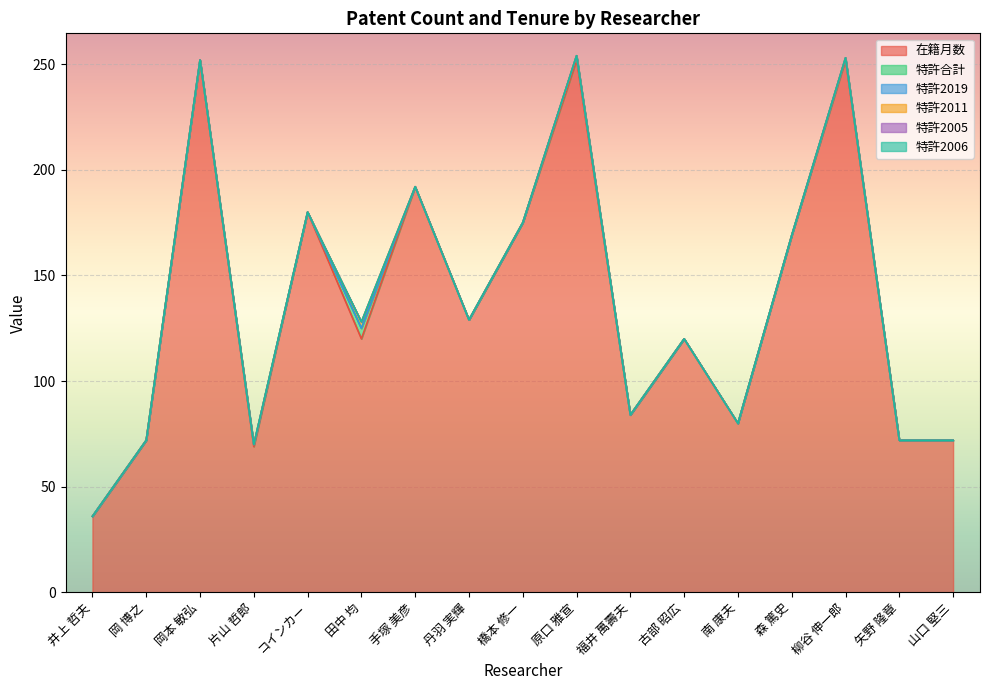

What is the value of the 特許2011 point at the 6th from the left?

3